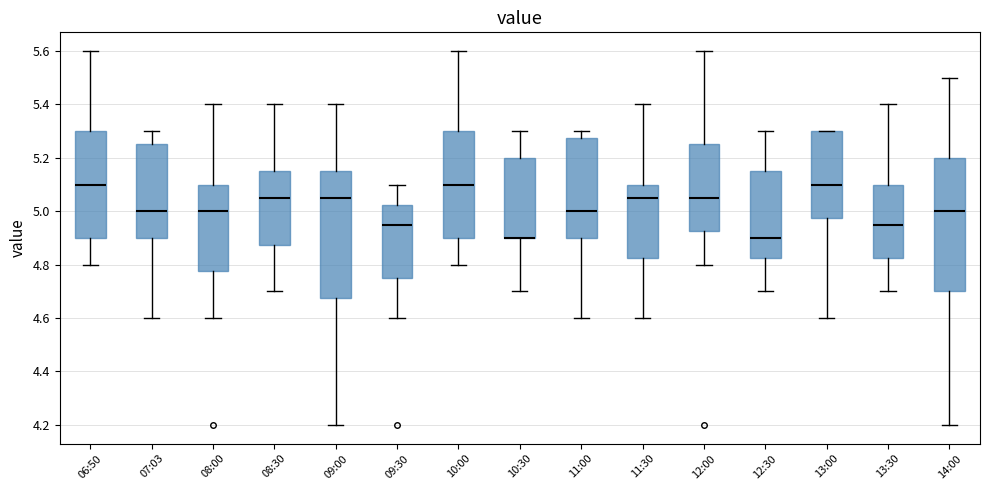

Which box is the tallest, from its lower edge to its upper edge?

14:00